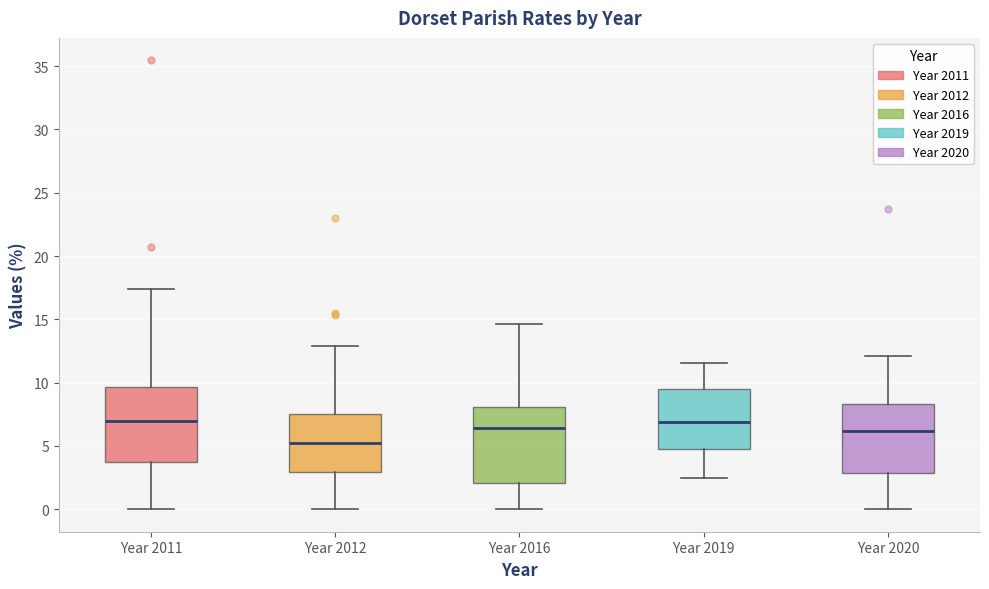

Reading left to right, read every box against the y-axis: the position of its median line, the range the box covers, and the ends of its whiskers. The values are not printed on the chart, so give them approximately, as read against the axis.

Year 2011: median 7.0, box 3.5 to 9.5, whiskers 0.0 to 17.5
Year 2012: median 5.0, box 3.0 to 7.5, whiskers 0.0 to 13.0
Year 2016: median 6.5, box 2.0 to 8.0, whiskers 0.0 to 14.5
Year 2019: median 7.0, box 5.0 to 9.5, whiskers 2.5 to 11.5
Year 2020: median 6.0, box 3.0 to 8.5, whiskers 0.0 to 12.0